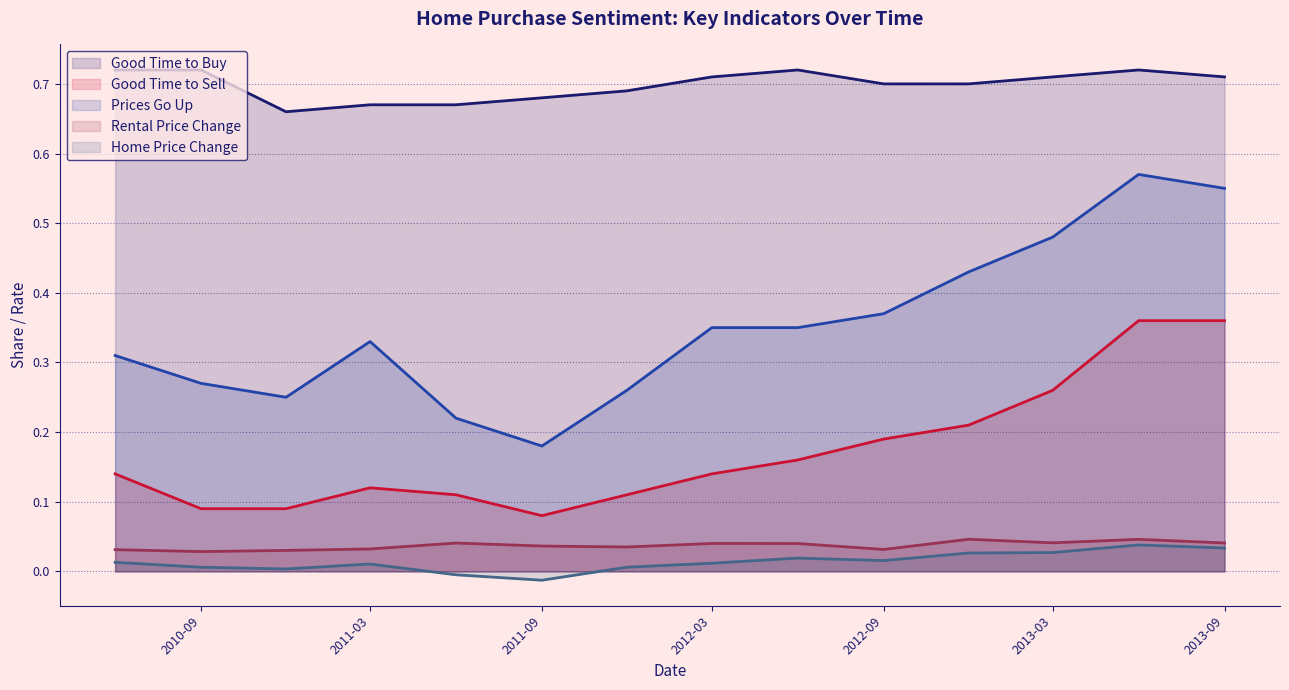

True or false: Good Time to Sell has a value of 0.4 at 2013-06.

True